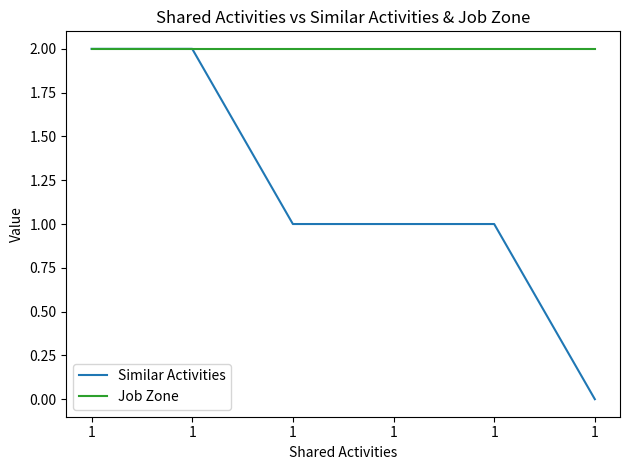

Is this an area chart (filled region under the line)?

No